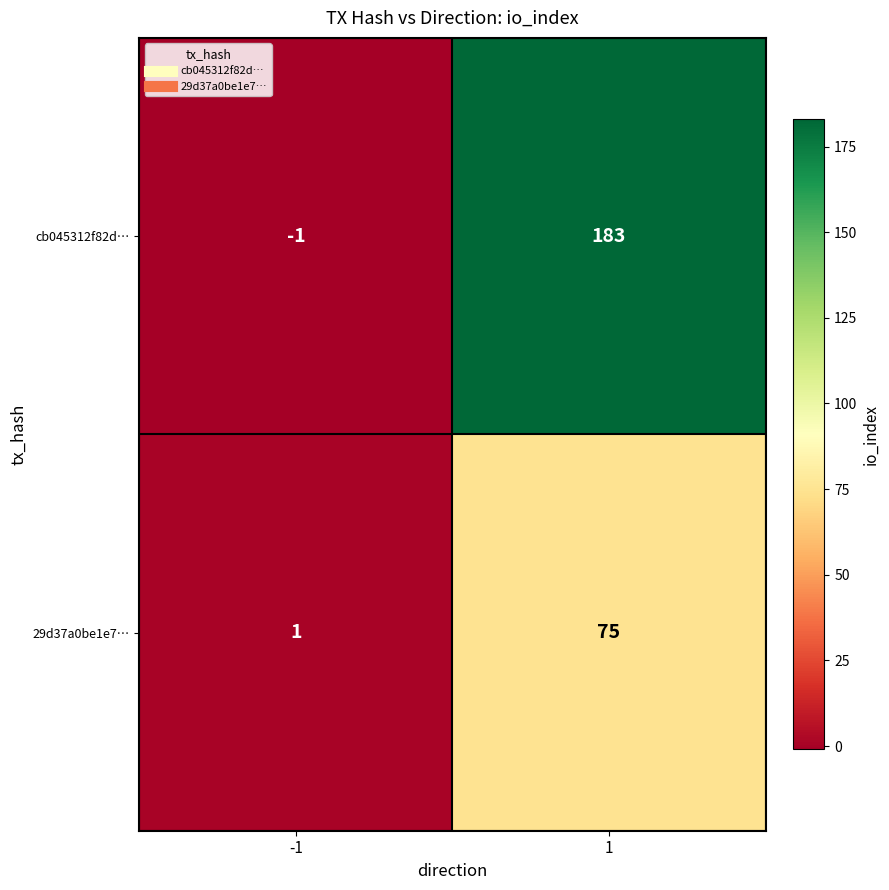

Is it true that cb045312f82d… equals 325 at 1?

False